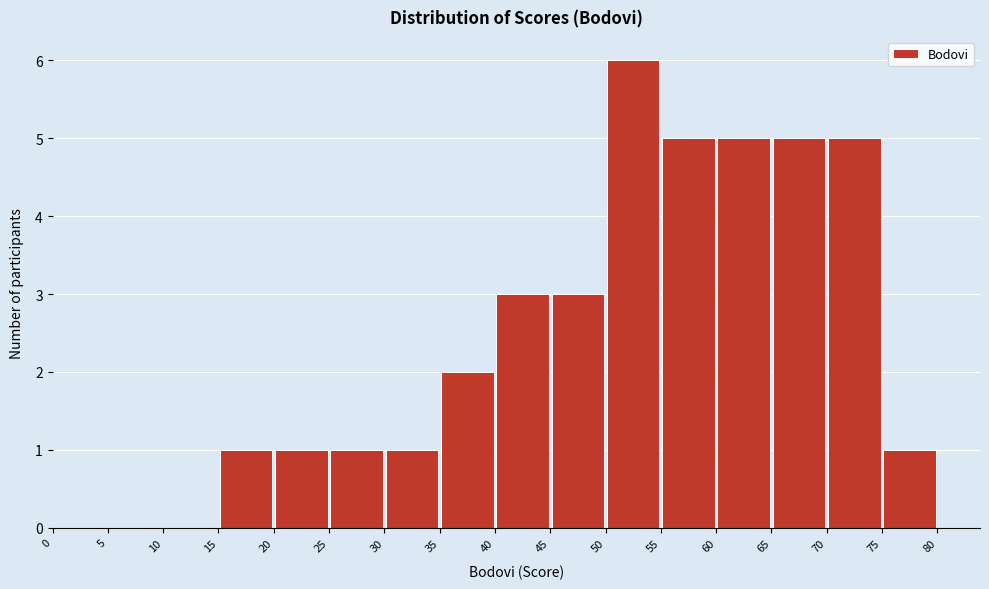

Reading left to right, transcribe this chart: for each bar, give the range it covers on the x-axis and its height. The values are not printed on the chart, so give them approximately, as read against the axis.

0 to 5: 0
5 to 10: 0
10 to 15: 0
15 to 20: 1
20 to 25: 1
25 to 30: 1
30 to 35: 1
35 to 40: 2
40 to 45: 3
45 to 50: 3
50 to 55: 6
55 to 60: 5
60 to 65: 5
65 to 70: 5
70 to 75: 5
75 to 80: 1